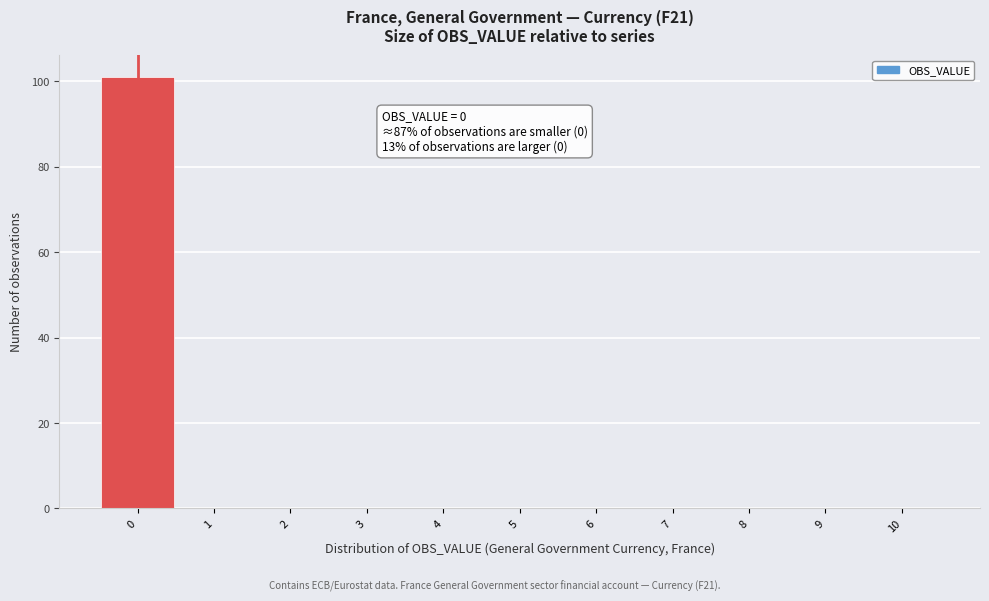

Which range on the x-axis has the tallest bar?

-0.5 to 0.5